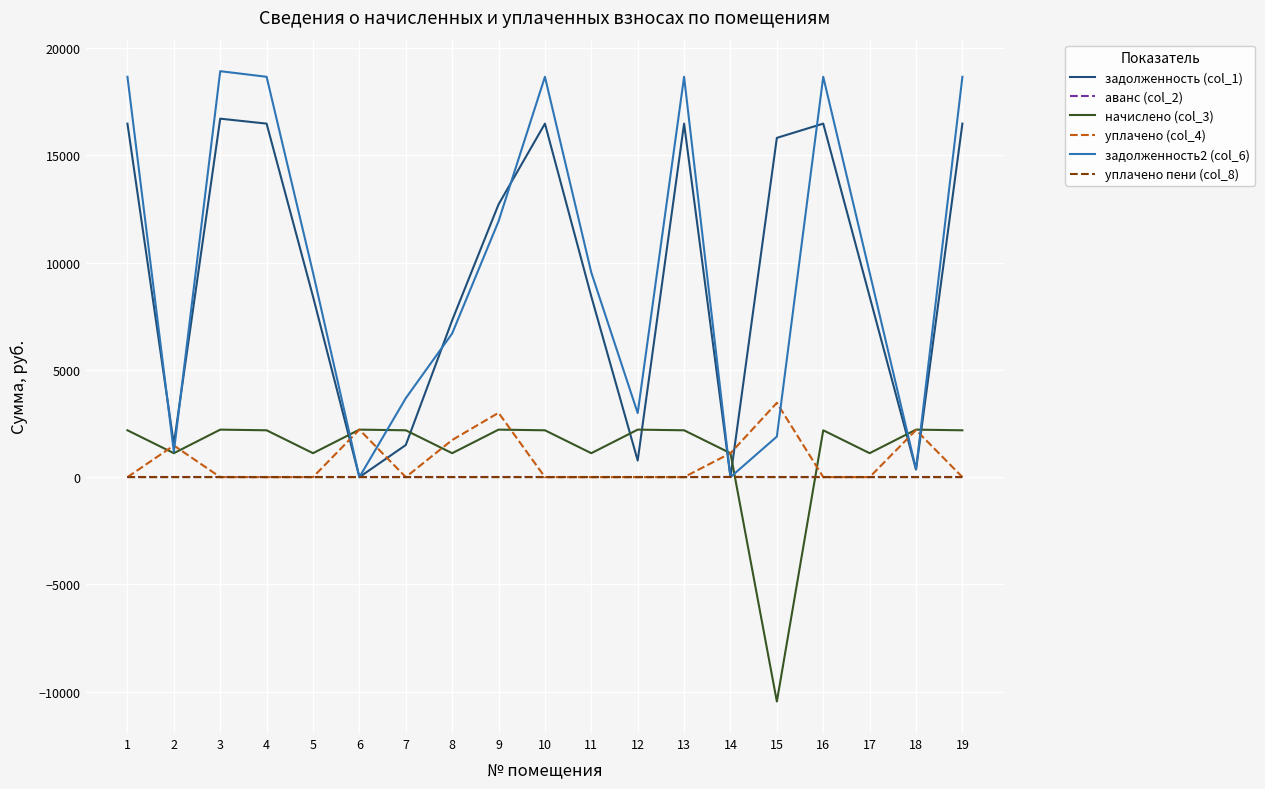

What are all the series names shown in the legend?

задолженность (col_1), аванс (col_2), начислено (col_3), уплачено (col_4), задолженность2 (col_6), уплачено пени (col_8)